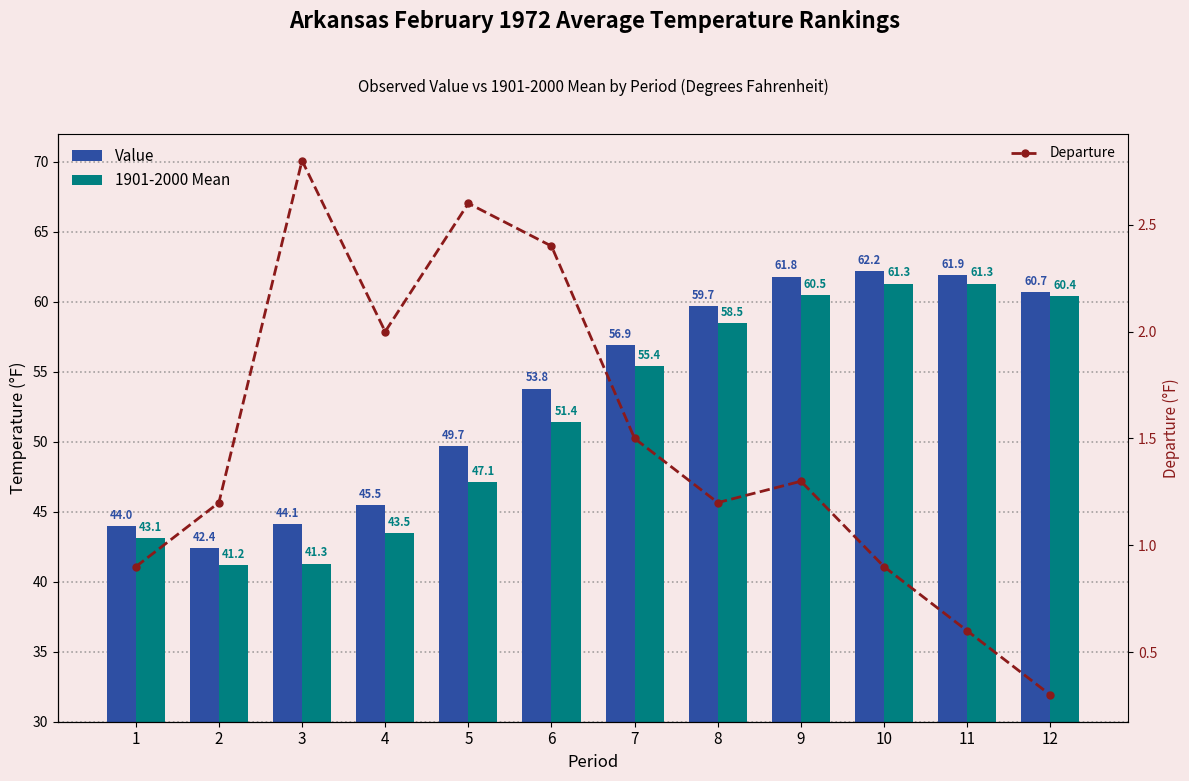

What is the difference between the second highest and second lowest values in the Departure series?

2.0